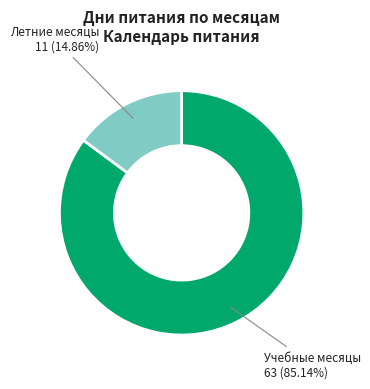

Is there a majority slice in this chart?

Yes